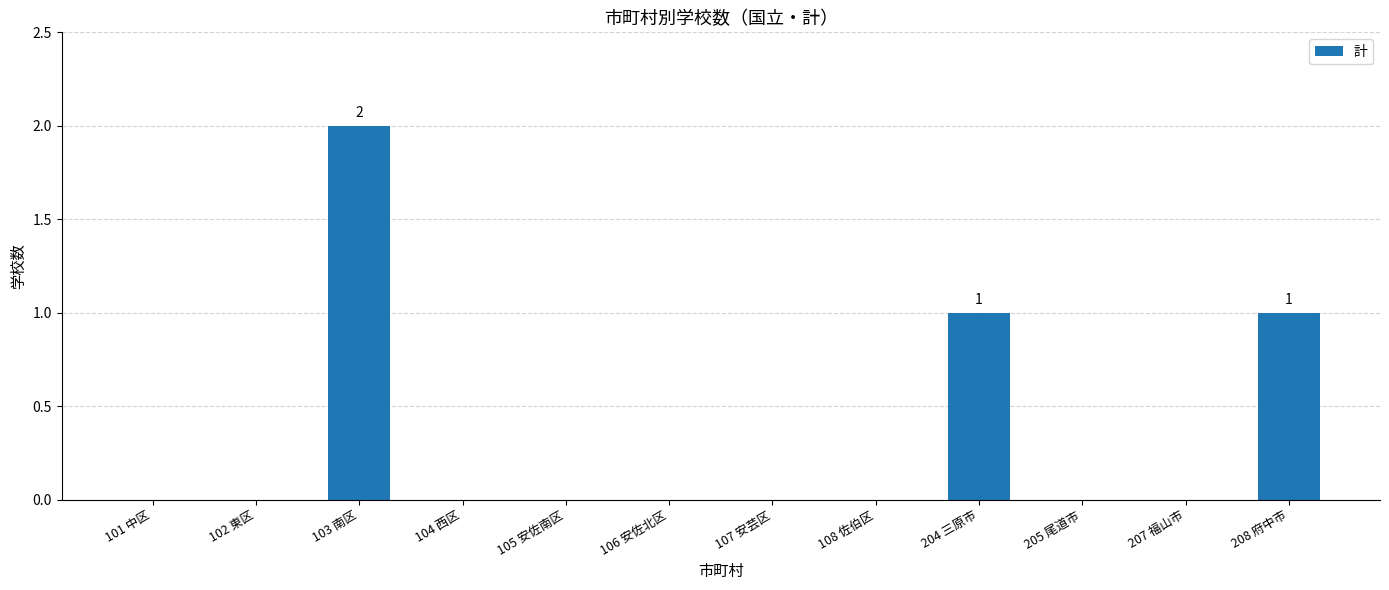

The chart shows a value of -1 at 101 中区. True or false?

False